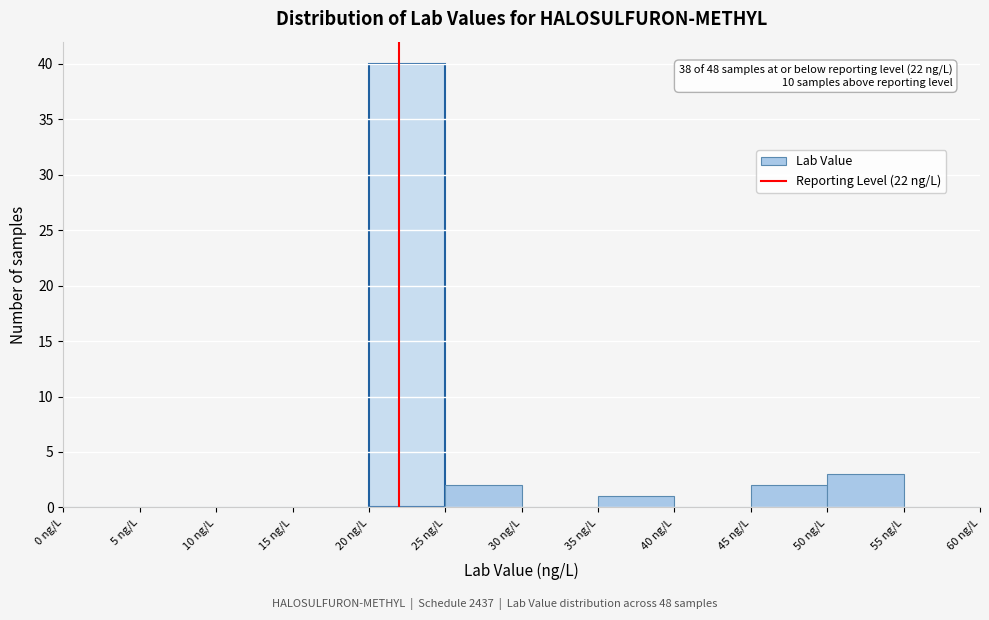

Over which range of the x-axis is the bar tallest?

20 to 25